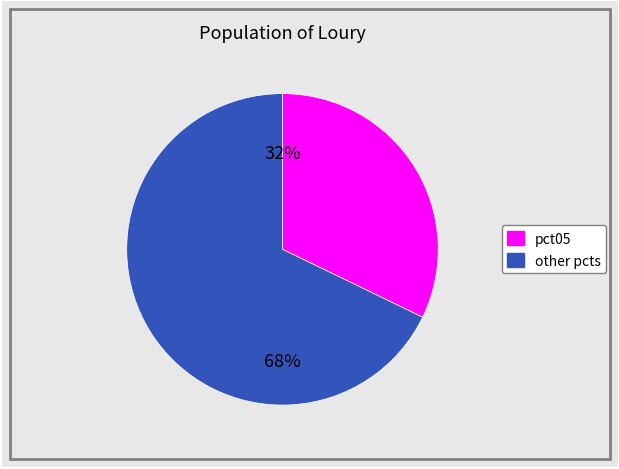

To the nearest percent, what is the average slice percentage?

50%